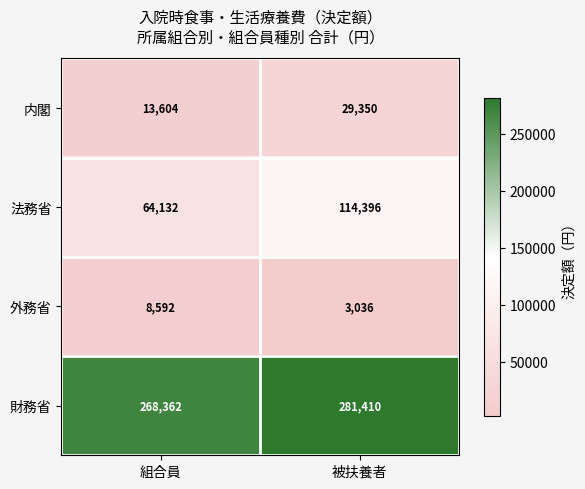

Reading right to left, list all the values displayed in this chart.

内閣: 29350	13604
法務省: 114396	64132
外務省: 3036	8592
財務省: 281410	268362